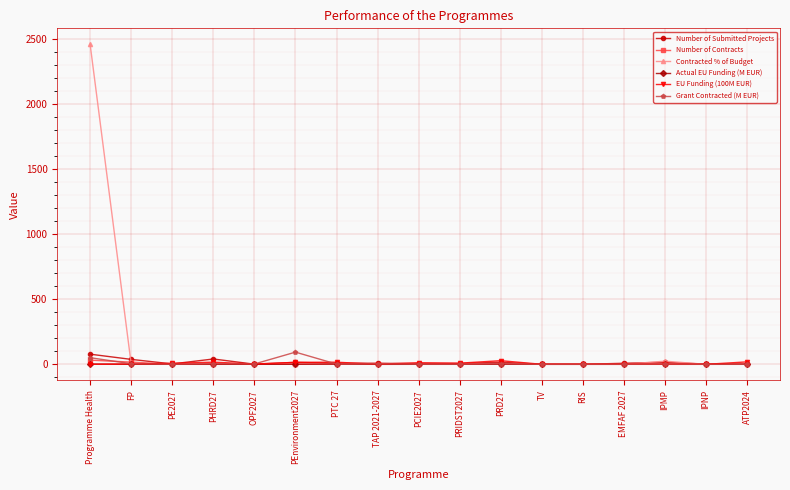

Where does the Number of Contracts series first go above 2?

Programme Health